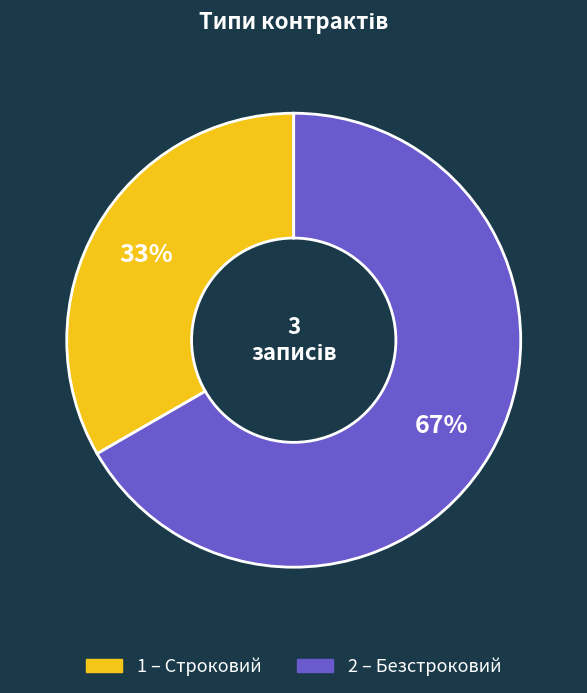

To the nearest percent, what is the average slice percentage?

50%